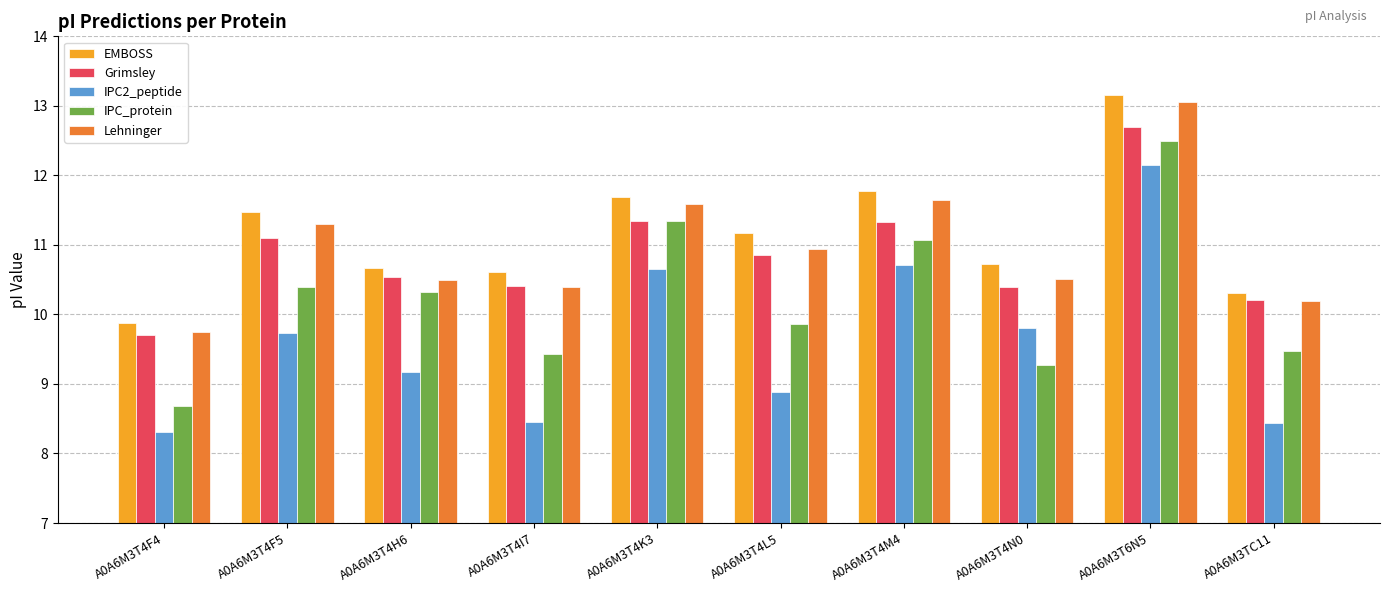

What is the difference between the maximum and second lowest values in the EMBOSS series?

2.9